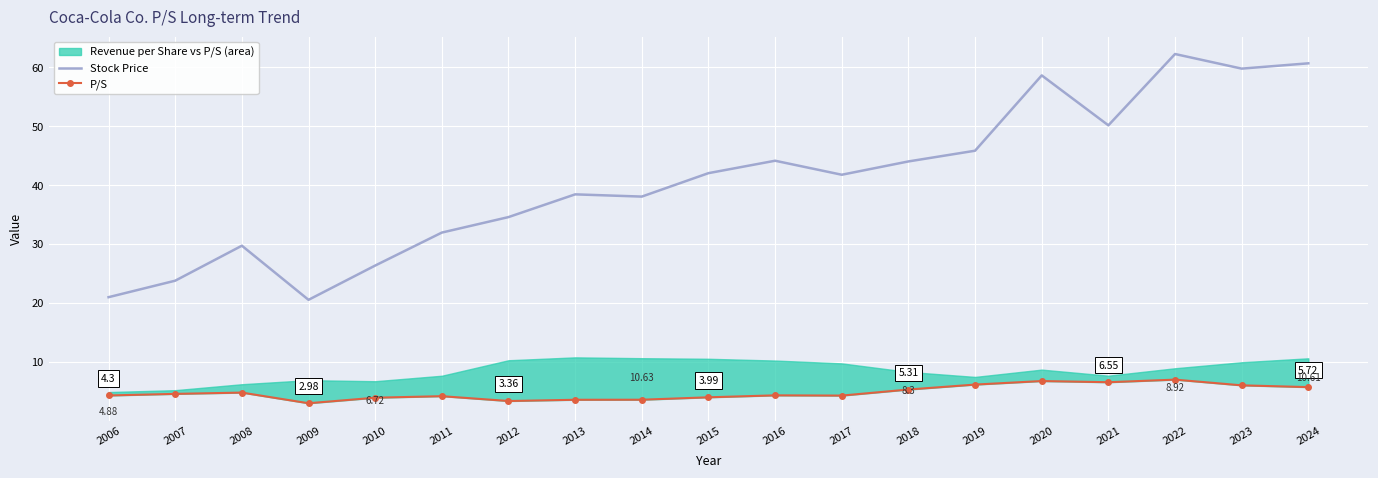

In Stock Price, how many points are higher than both neighbors (excluding endpoints)?

5